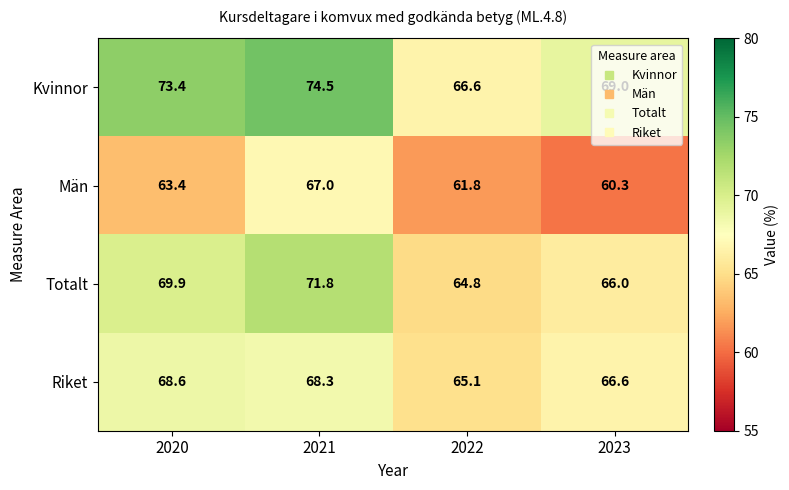

At which label is Män closest to 63?

2020